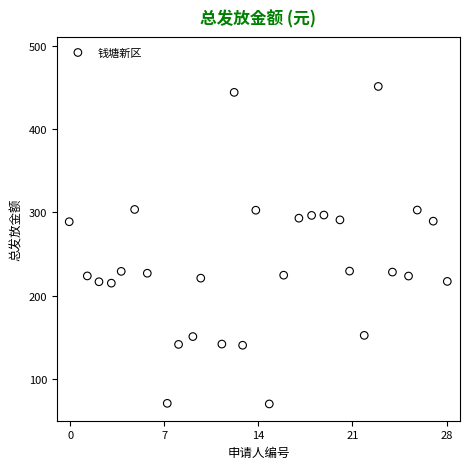

What is the range of X values (max minus min)?

28.1